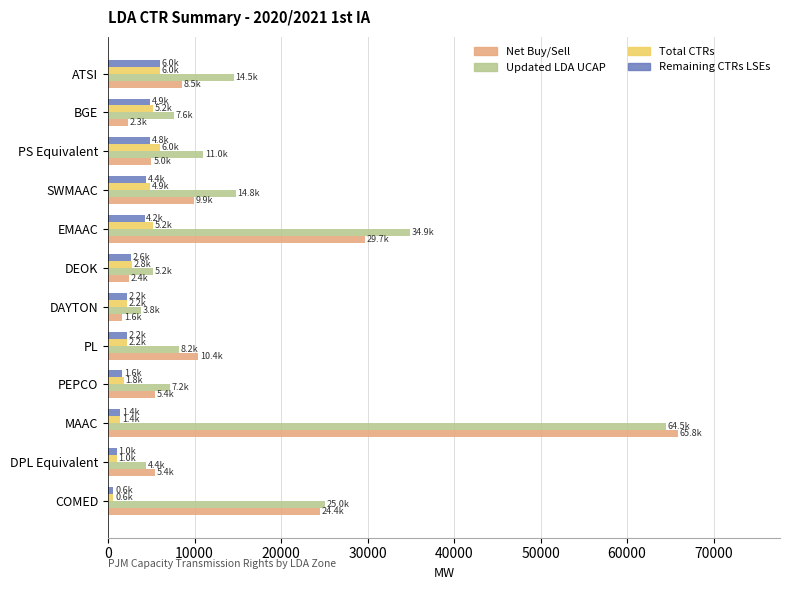

Which series has the widest spread of values?

Net Buy/Sell